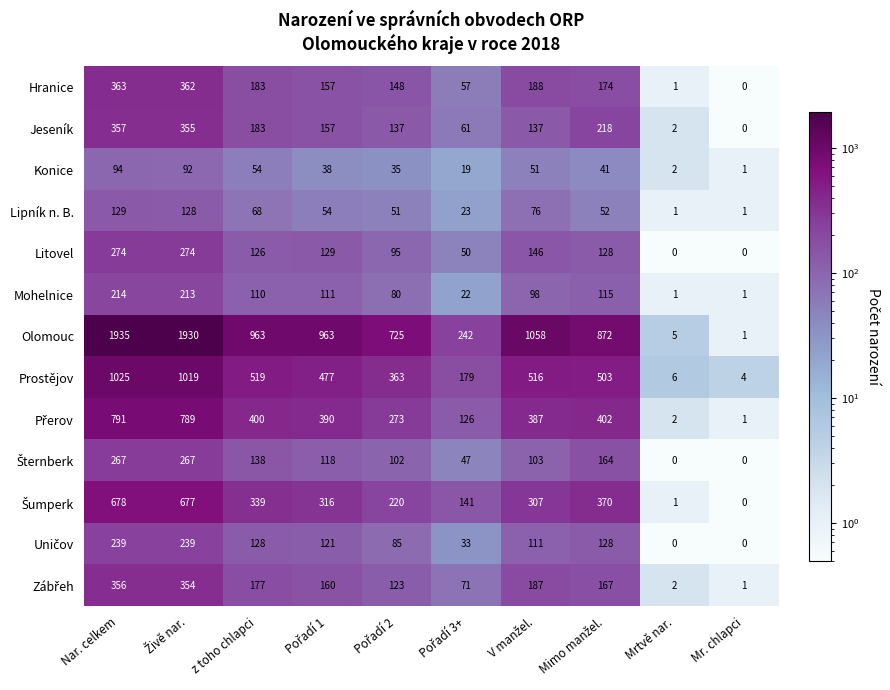

Which series has the largest total across all categories?

Olomouc